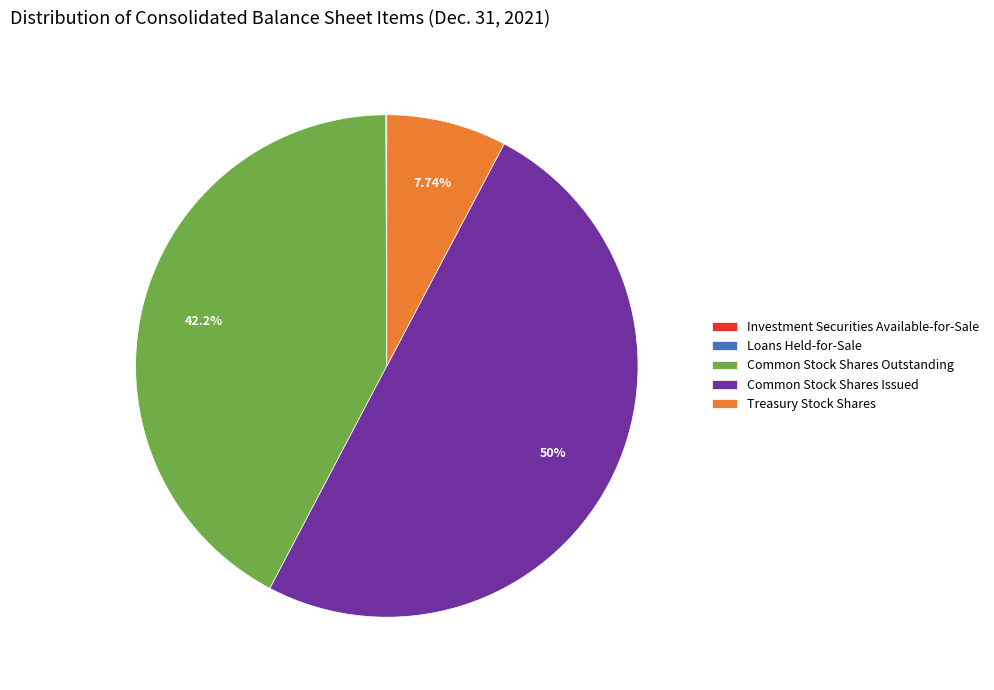

Which category has the biggest portion of the pie?

Common Stock Shares Issued